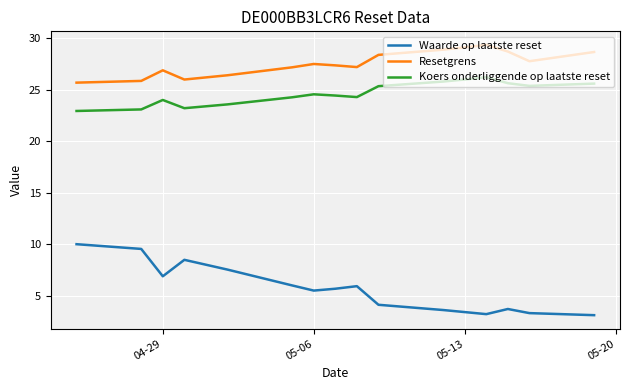

List the series in order of their peak value, highest first.

Resetgrens, Koers onderliggende op laatste reset, Waarde op laatste reset